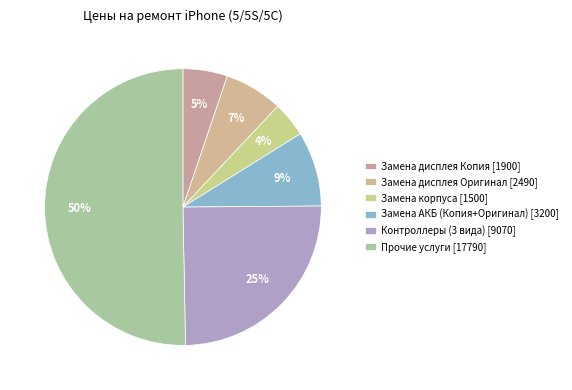

To the nearest percent, what is the average slice percentage?

17%